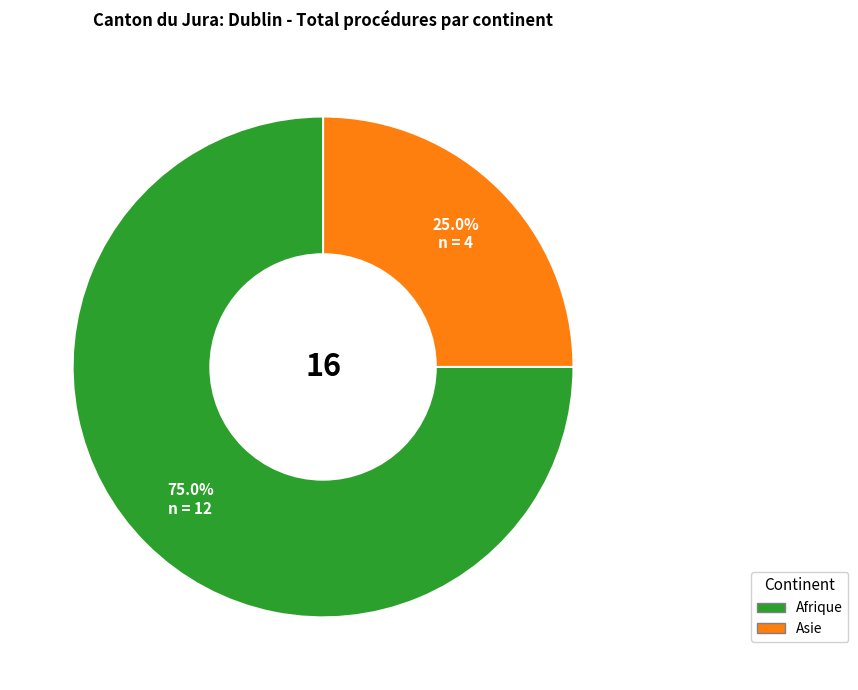

To the nearest percent, what is the average slice percentage?

50%